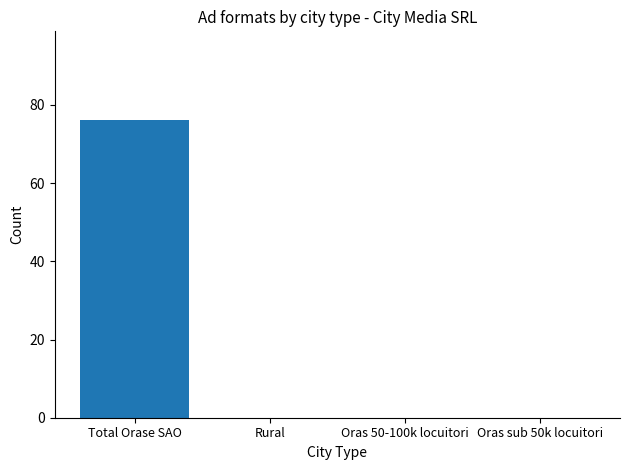

What is the difference between the values at Total Orase SAO and Rural?

76